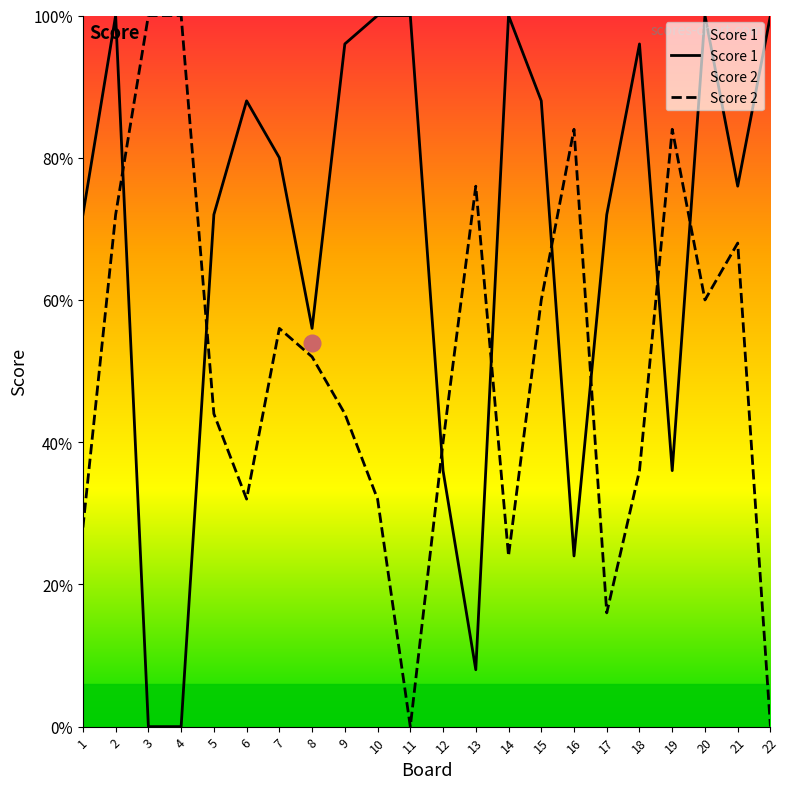

How many times do Score 1 and Score 2 cross each other?

8